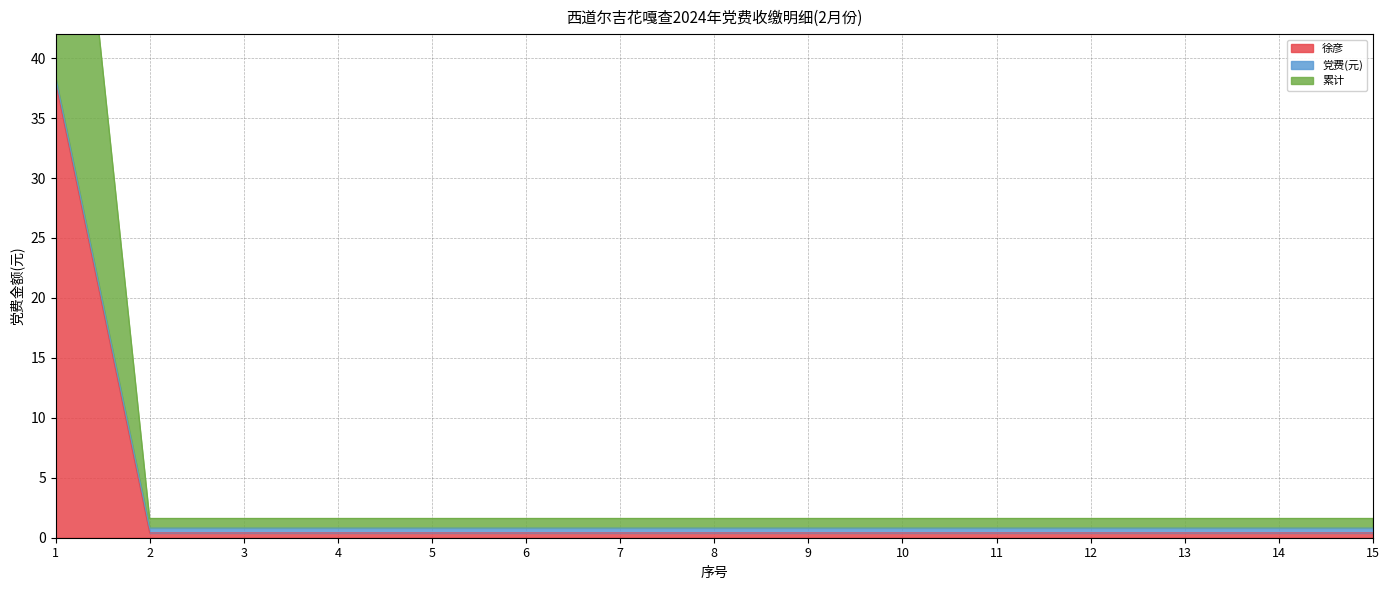

The 徐彦 series shows 38.0 at 1. True or false?

True